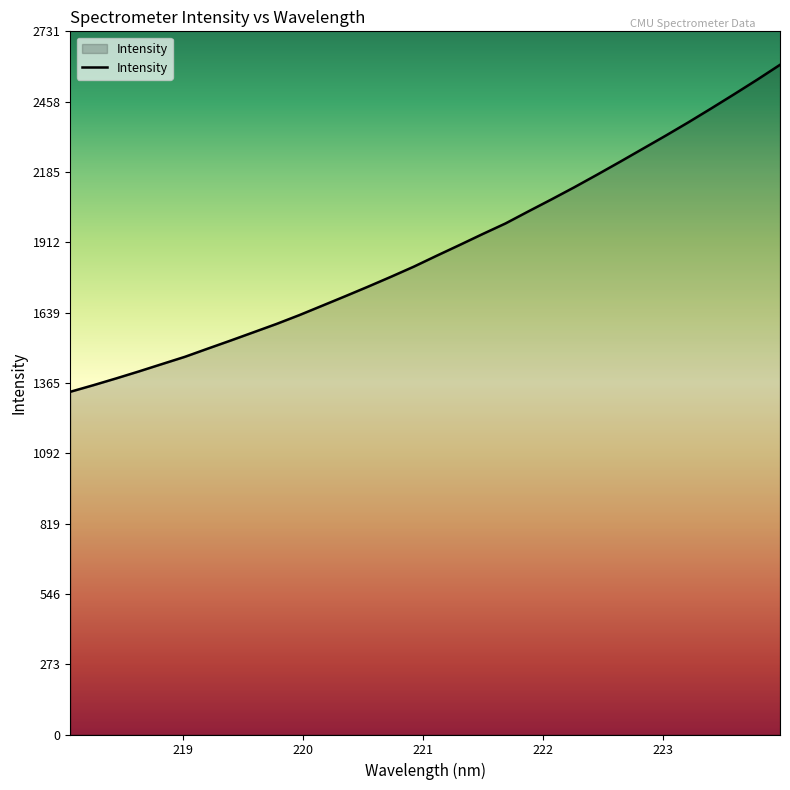

What is the minimum value shown in the chart?

1331.0